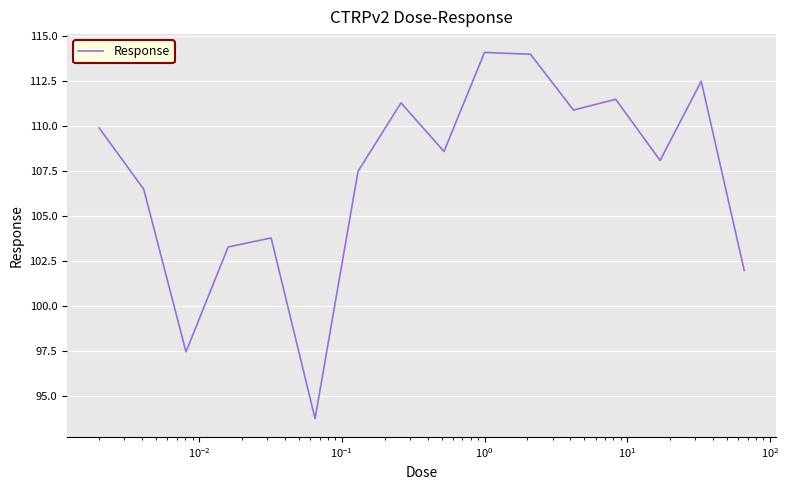

What is the difference between the maximum and minimum values?

20.3